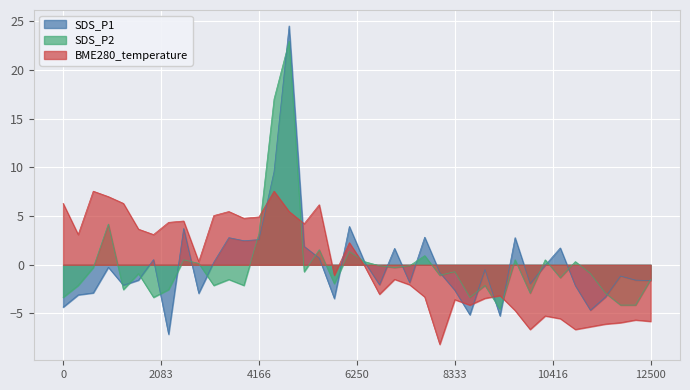

List the series in order of their peak value, highest first.

SDS_P1, SDS_P2, BME280_temperature